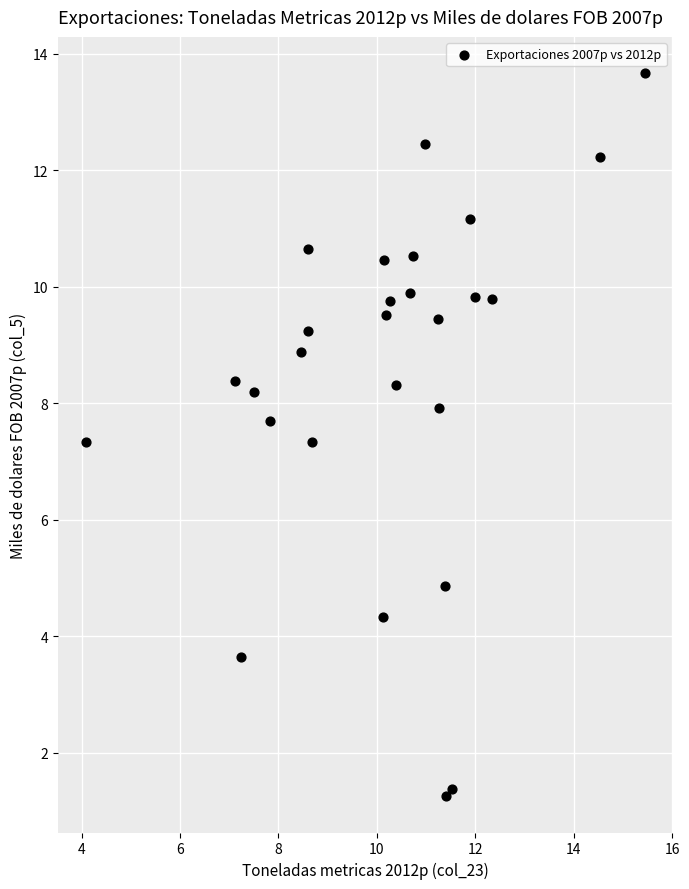

What is the range of Y values (max minus min)?

12.4